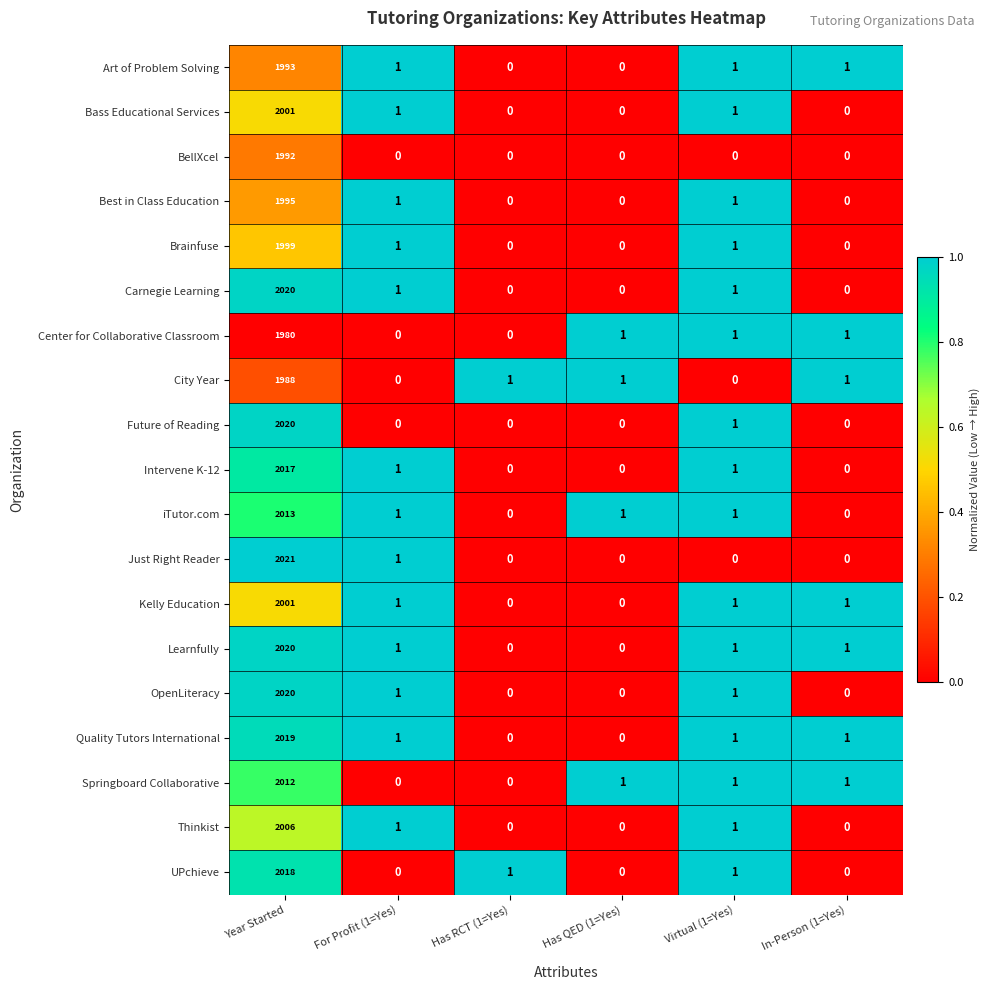

What is the difference between the maximum and minimum values in the Bass Educational Services series?

2001